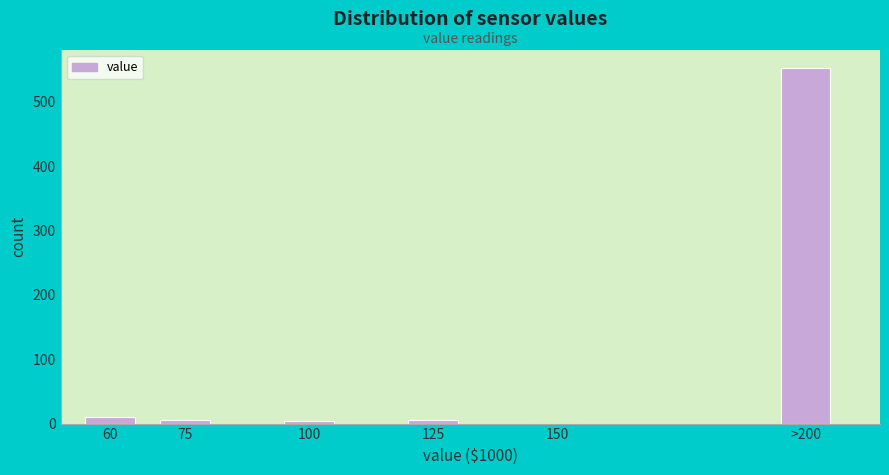

True or false: the data shows 0 at 150.

True